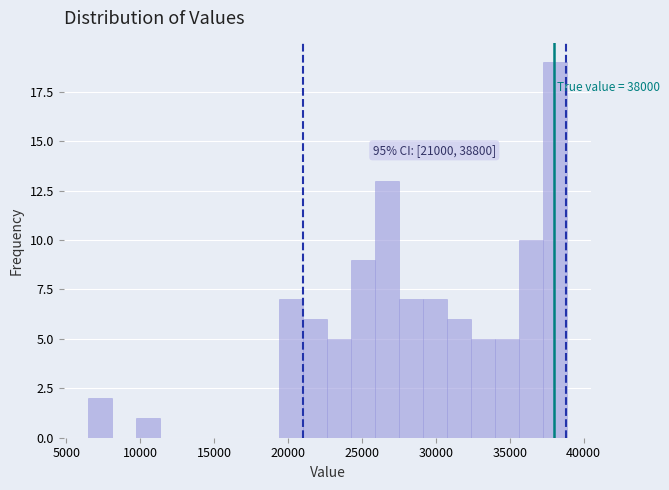

Around what value on the x-axis is the tallest bar? Give the approximate position of its centre, as read against the axis.

38000